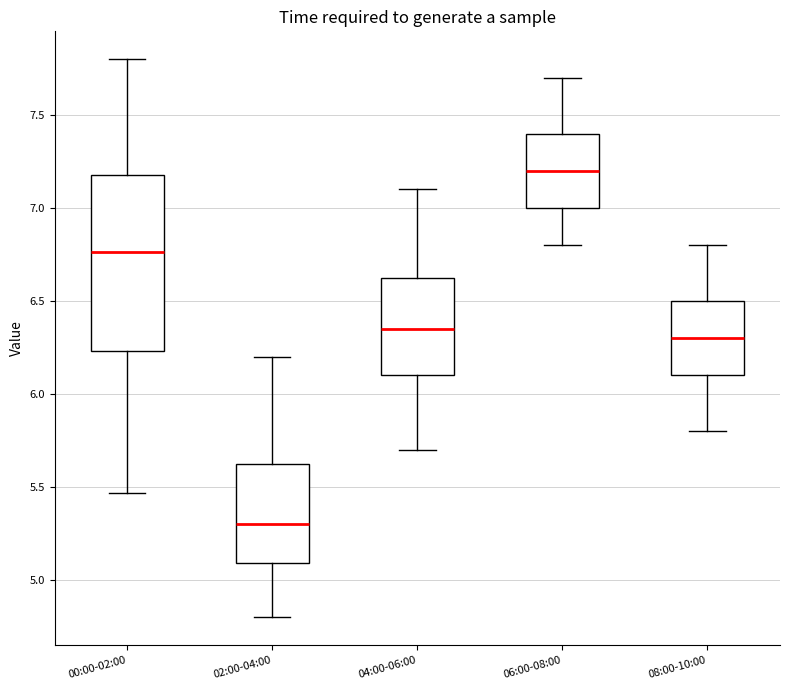

Reading left to right, transcribe this box plot: for each box, give where its median line is, the range the box spans, and where its two whiskers end, as read against the y-axis. The values are not printed on the chart, so give them approximately, as read against the axis.

00:00-02:00: median 6.75, box 6.25 to 7.20, whiskers 5.45 to 7.80
02:00-04:00: median 5.30, box 5.10 to 5.65, whiskers 4.80 to 6.20
04:00-06:00: median 6.35, box 6.10 to 6.65, whiskers 5.70 to 7.10
06:00-08:00: median 7.20, box 7.00 to 7.40, whiskers 6.80 to 7.70
08:00-10:00: median 6.30, box 6.10 to 6.50, whiskers 5.80 to 6.80